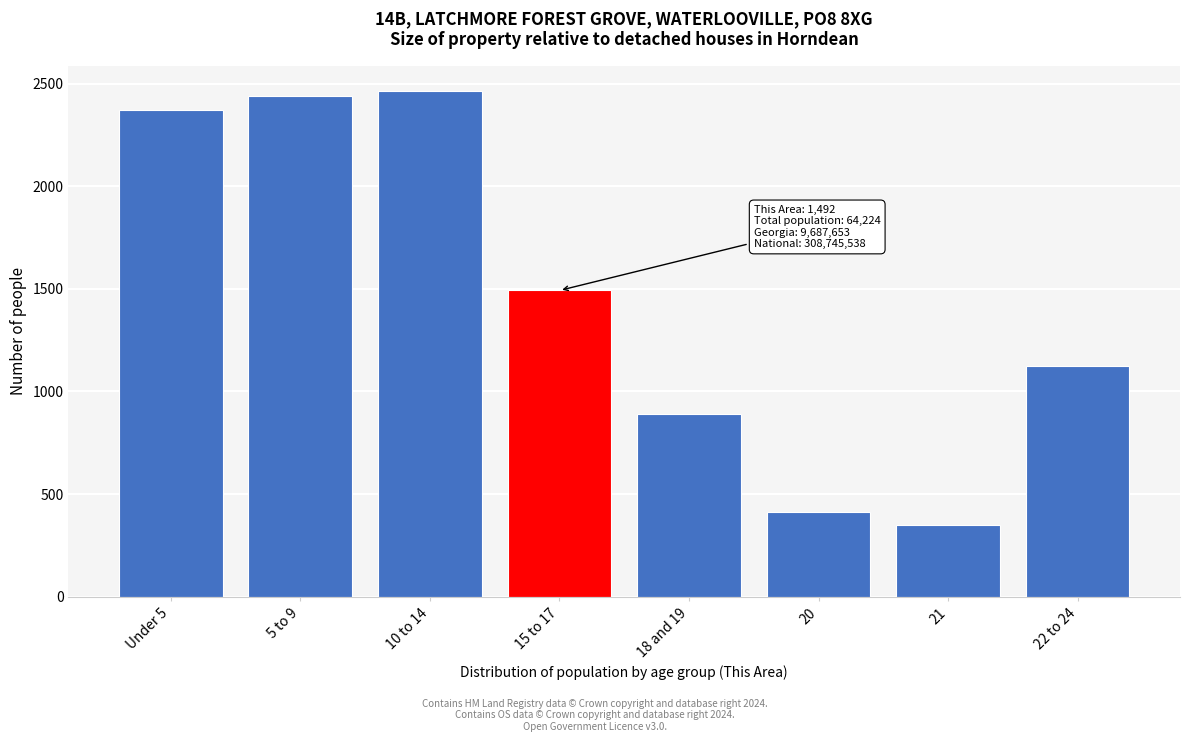

Reading left to right, transcribe all the data shown in this chart.

Under 5=2369	5 to 9=2439	10 to 14=2464	15 to 17=1492	18 and 19=892	20=412	21=350	22 to 24=1126